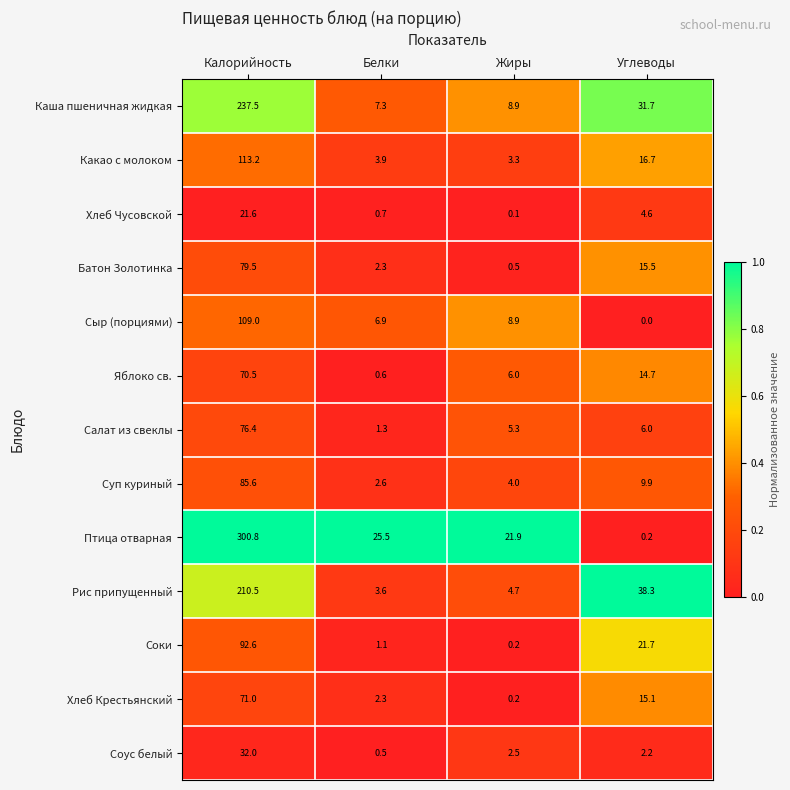

At which category is the sum across all series the highest?

Калорийность